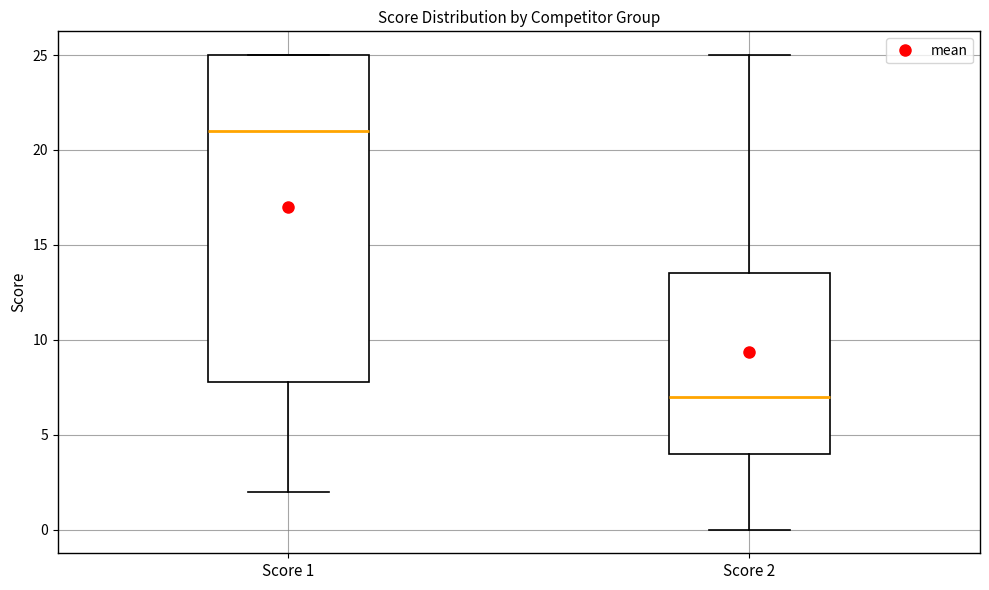

Where does the median line of the box for Score 2 sit on the y-axis? The values are not printed on the chart, so give them approximately, as read against the axis.

7.0